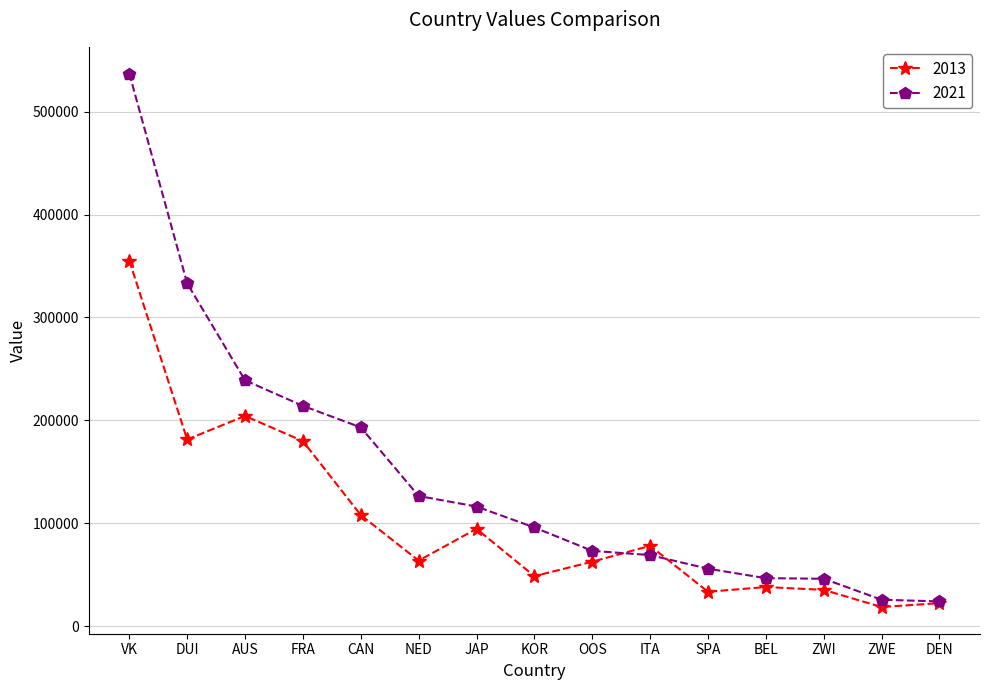

Where is the first local maximum for 2013?

AUS